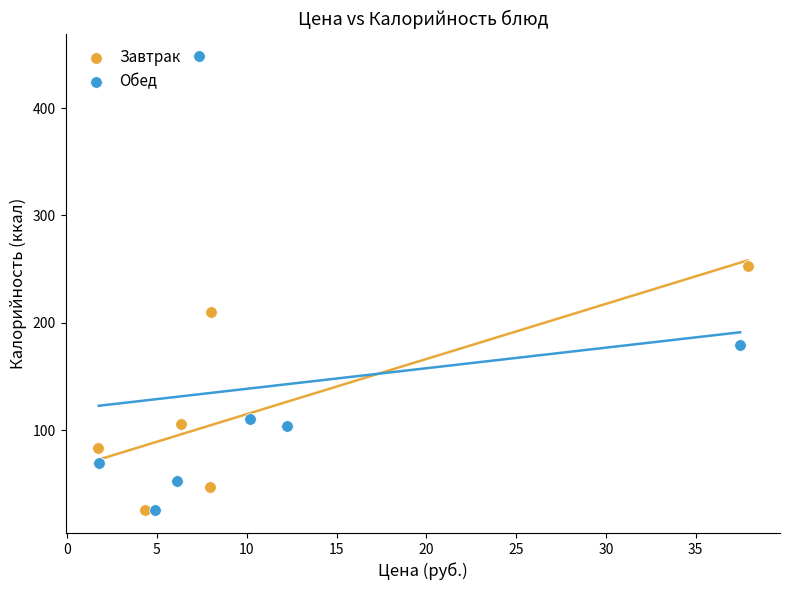

Which series has the widest spread of Y values?

Обед